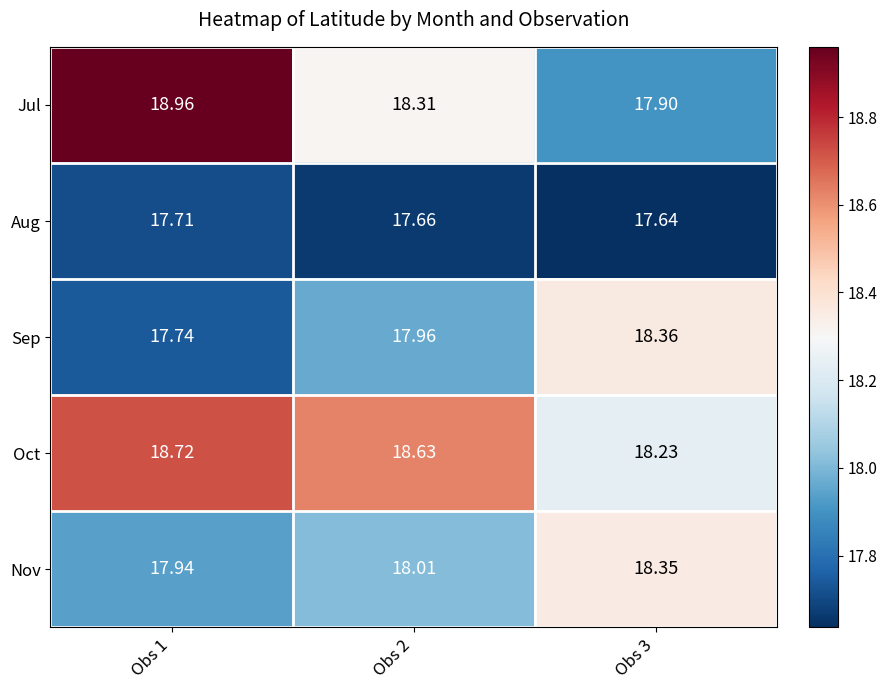

Which series has the widest spread of values?

Jul